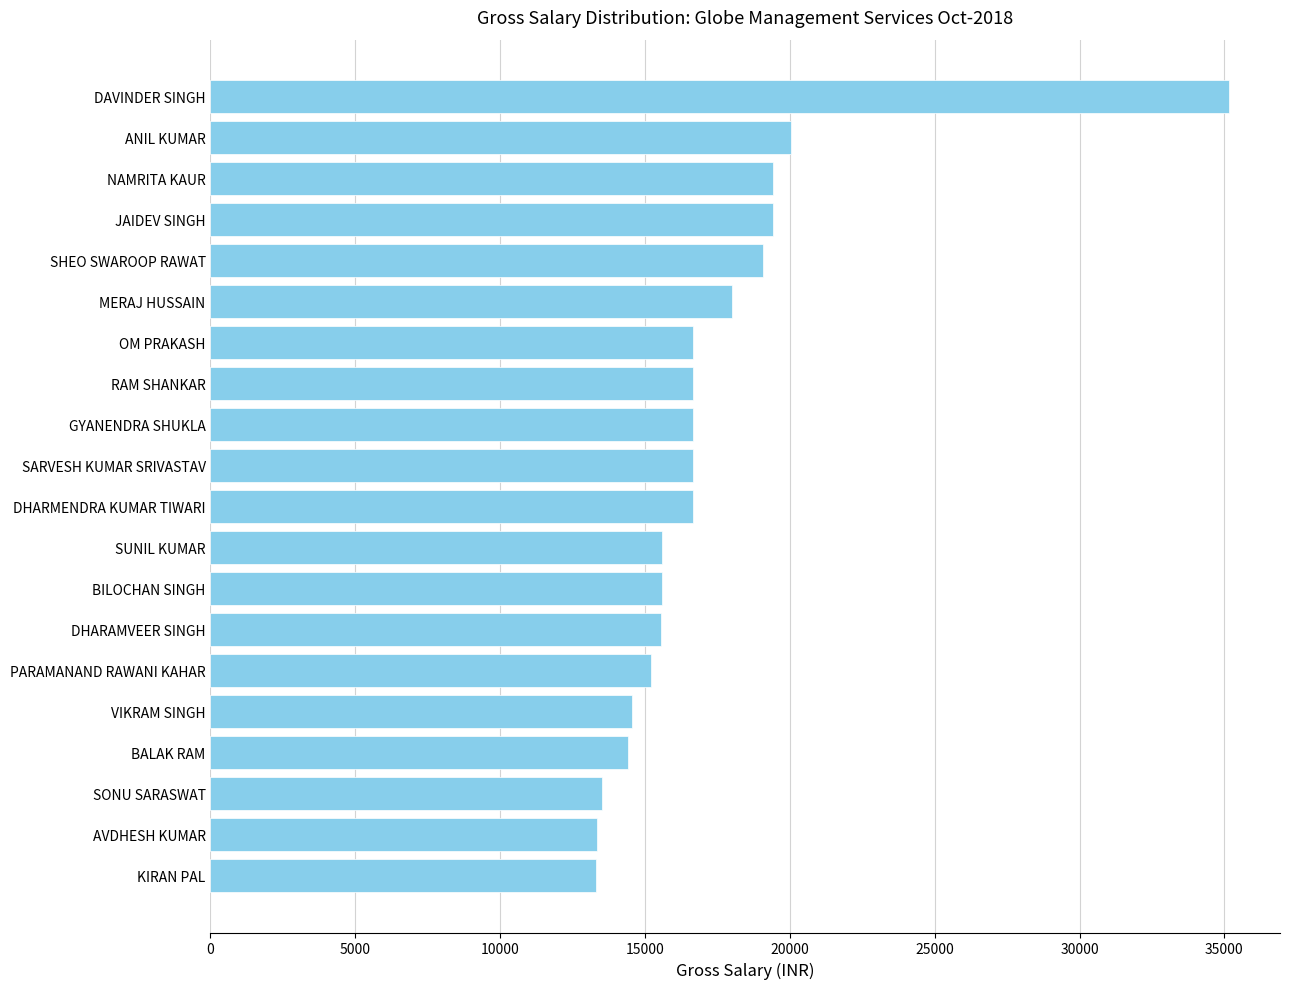

Are the bars horizontal?

Yes